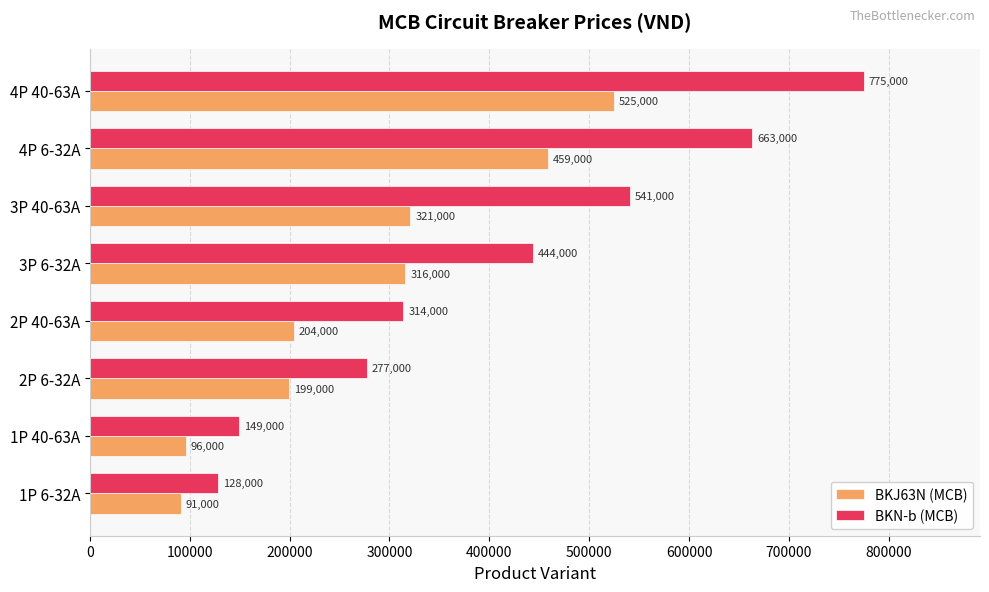

Read the BKN-b (MCB) value at 2P 6-32A, to the nearest 100.

277000